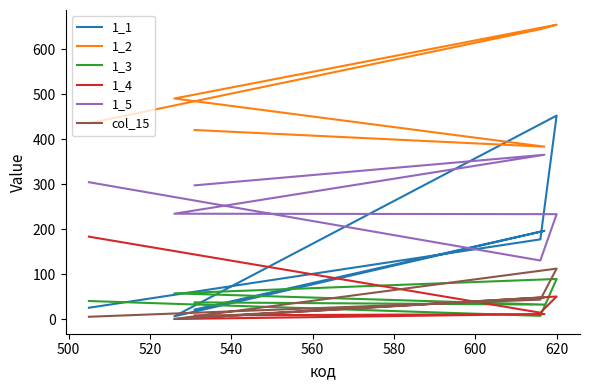

Where is 1_1 nearest to the value 230?

560